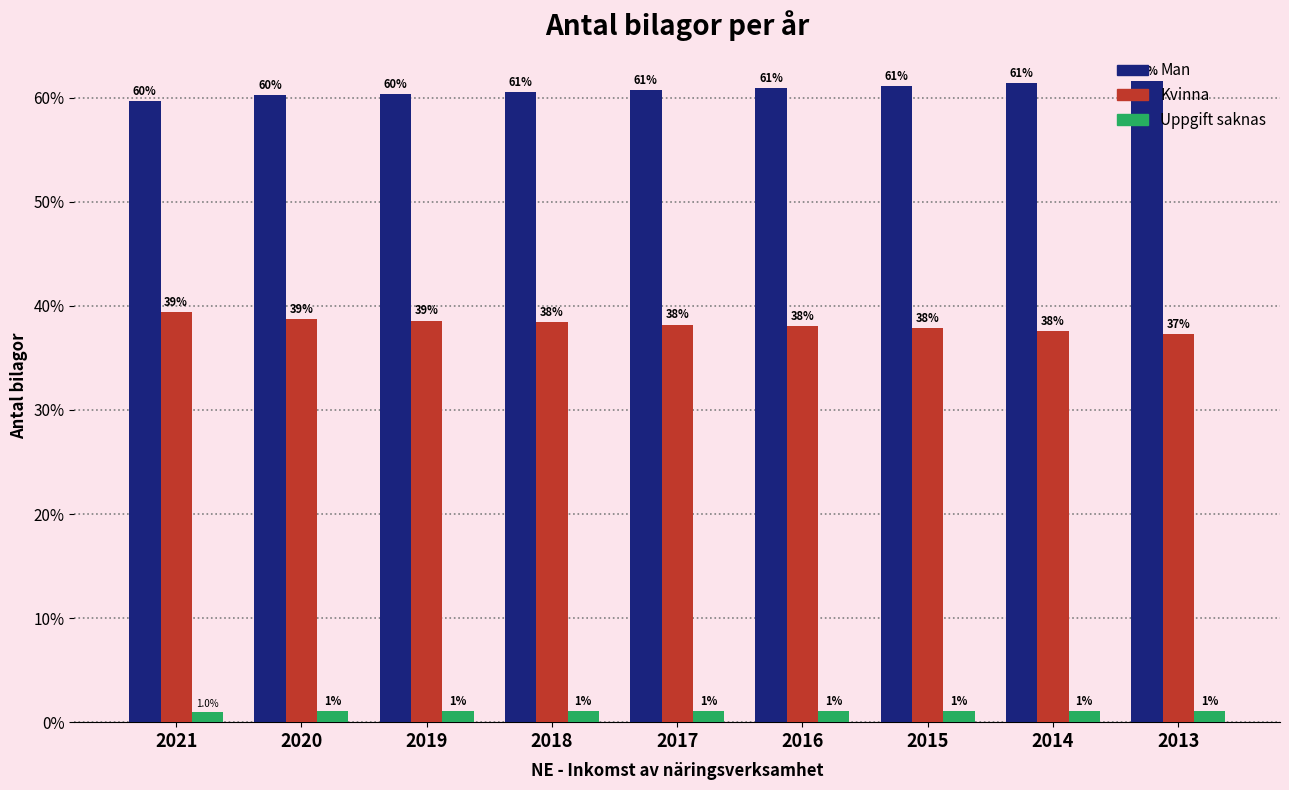

Which series has the largest total across all categories?

Man